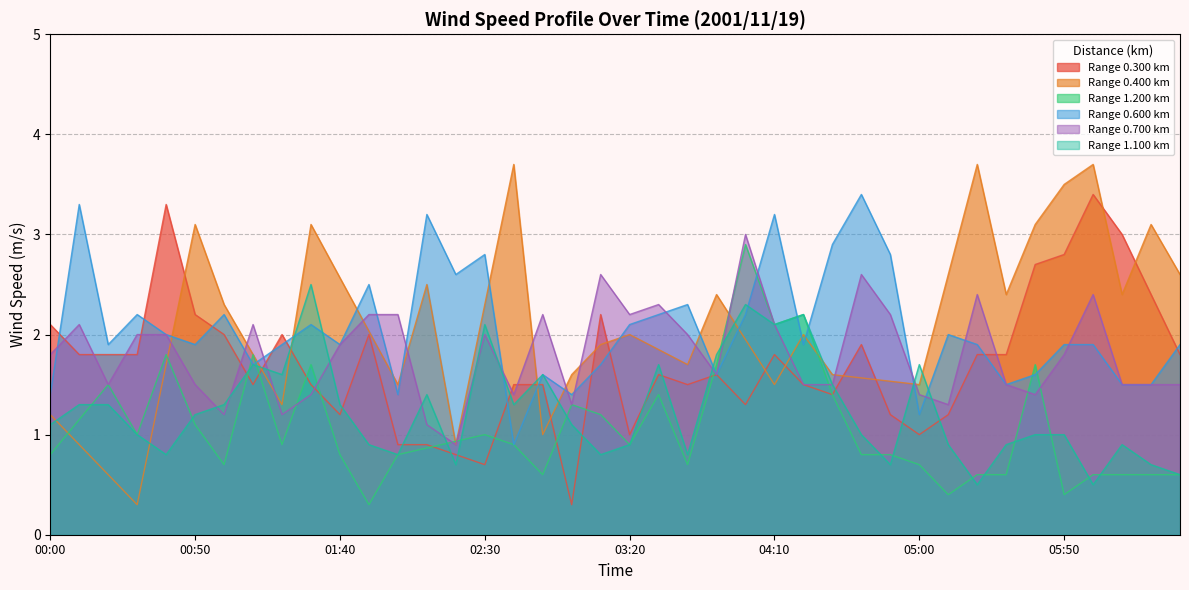

Which series has the largest total across all categories?

0.600